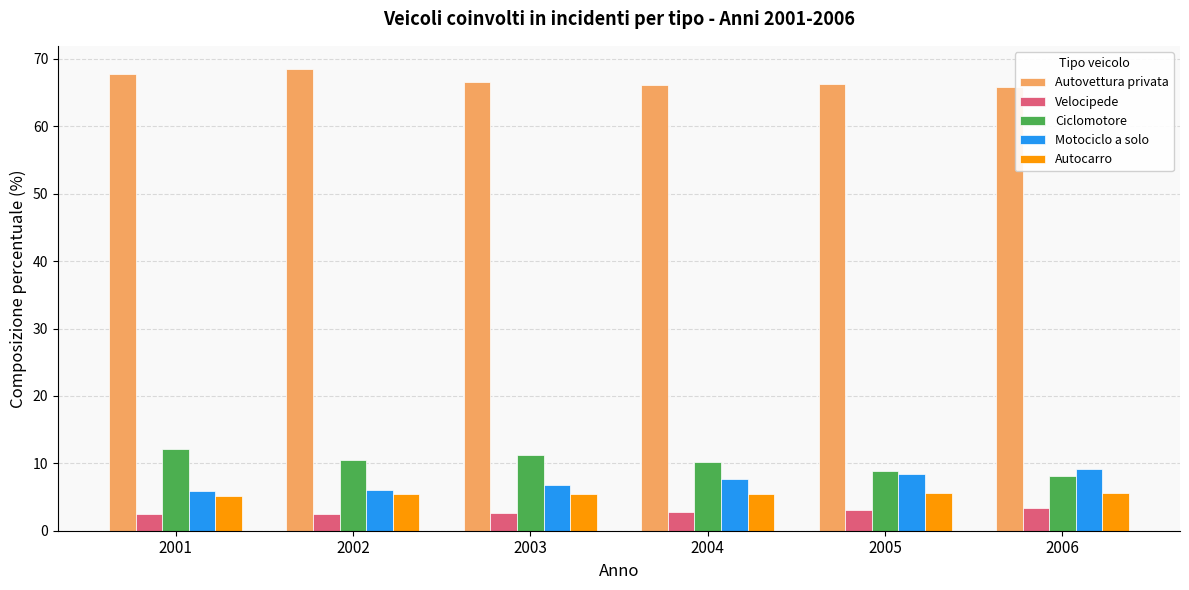

What is the difference between the maximum and second lowest values in the Motociclo a solo series?

3.1